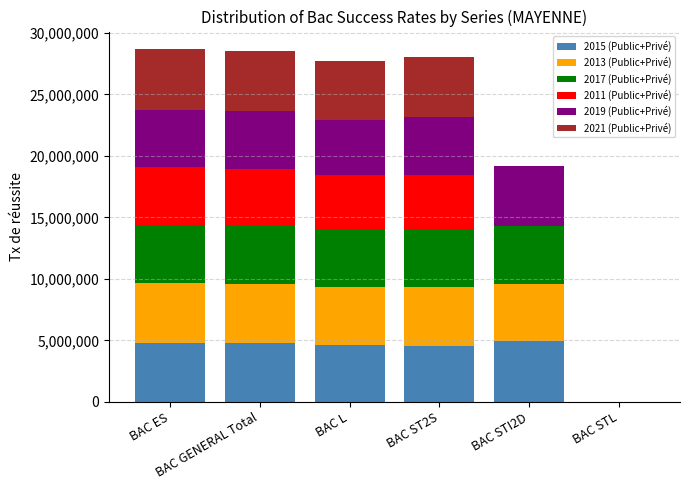

What is the sum of all 2015 (Public+Privé) values?

23743023.9